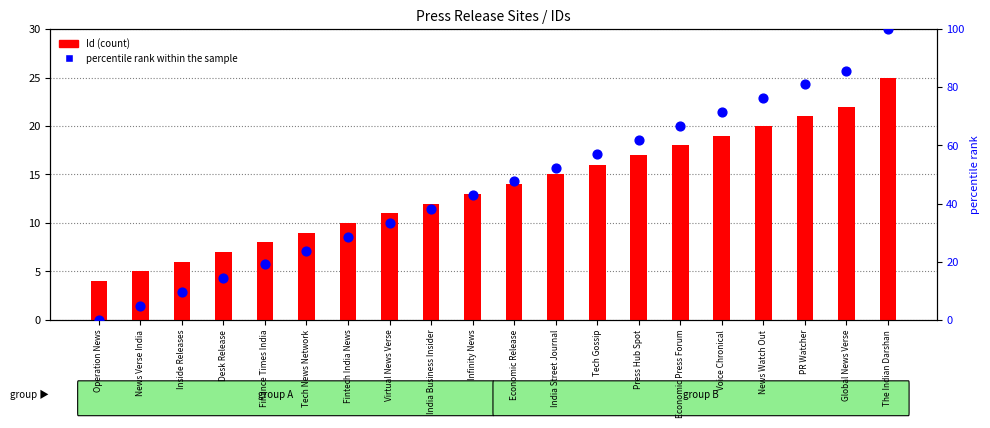

Which series has the largest Y range (max minus min)?

percentile rank within the sample